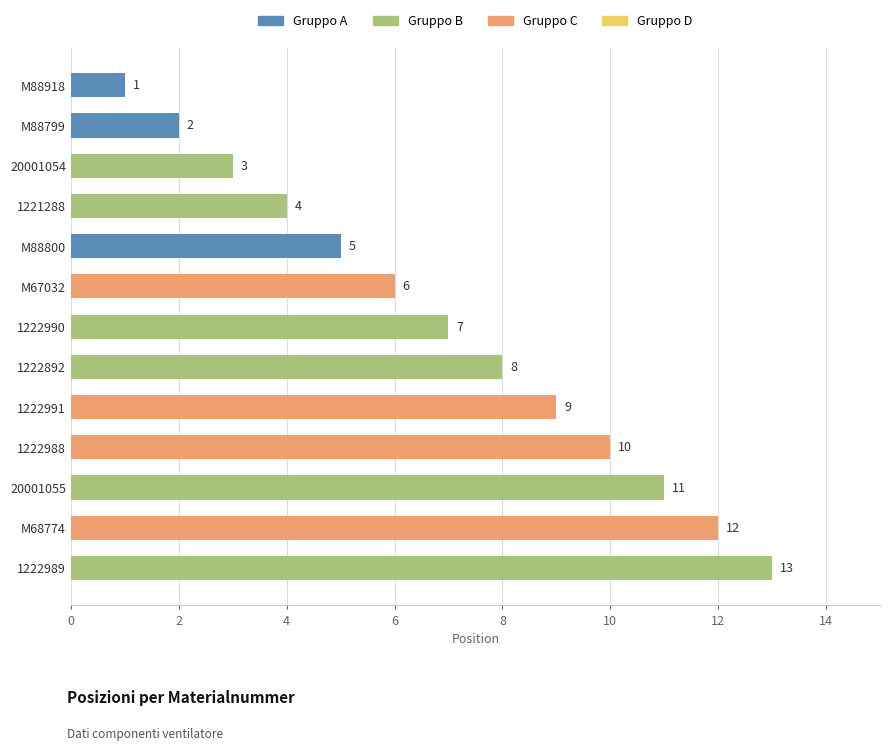

List the labels in order of value, largest first.

1222989, M68774, 20001055, 1222988, 1222991, 1222892, 1222990, M67032, M88800, 1221288, 20001054, M88799, M88918